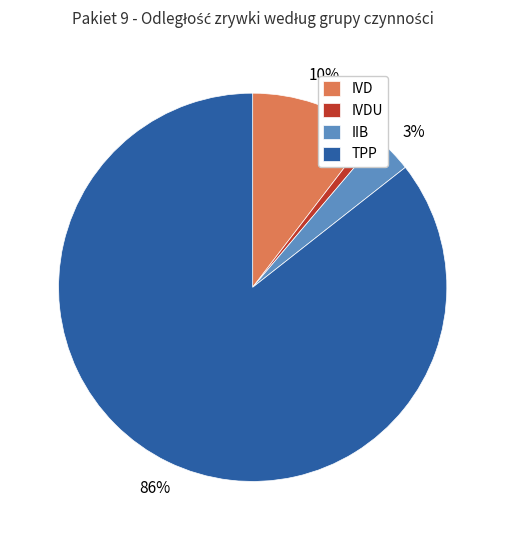

Between TPP and IVD, which is larger?

TPP